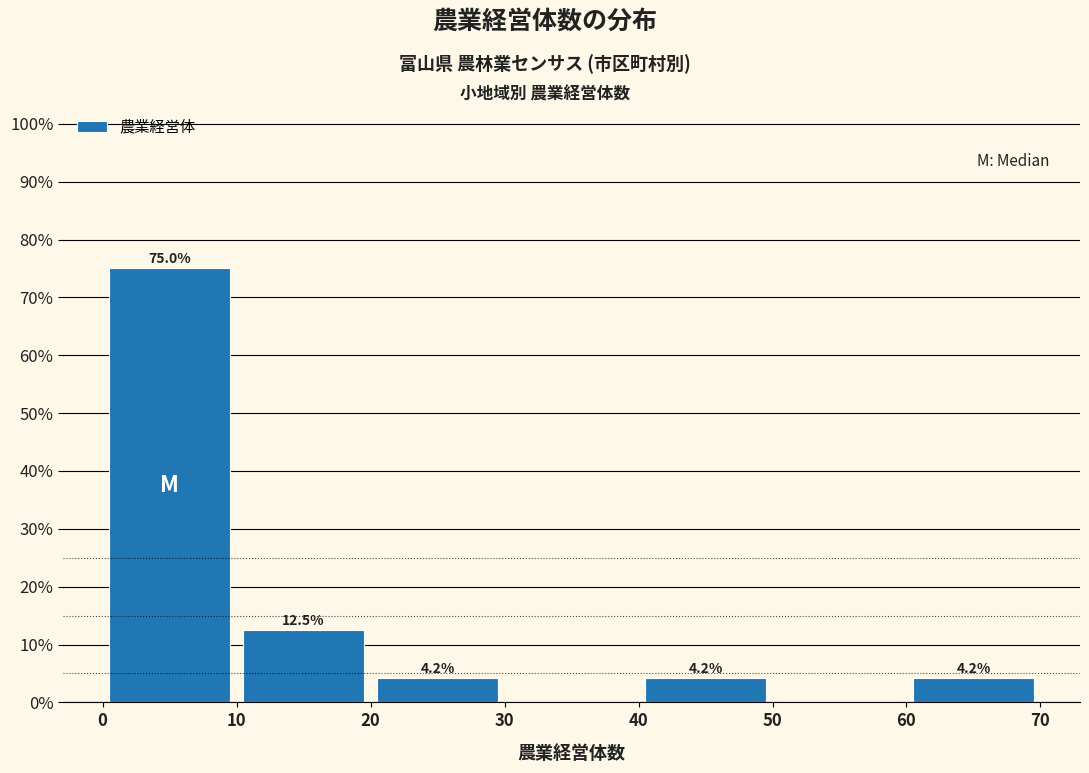

Over which range of the x-axis is the bar tallest?

0 to 10